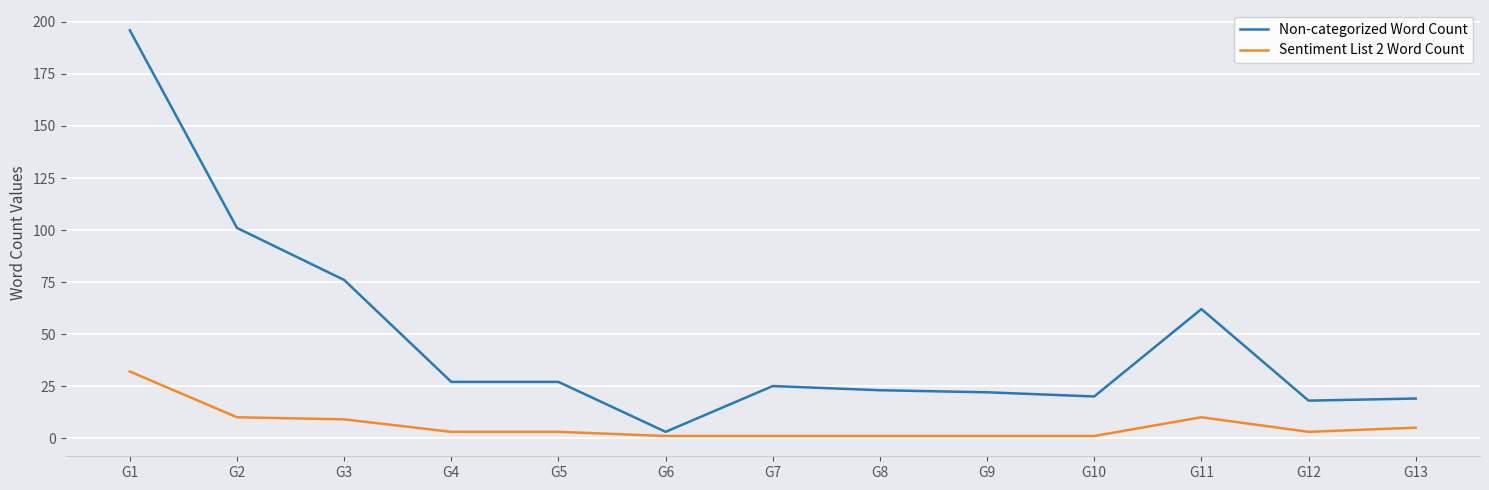

List the series in order of their peak value, highest first.

Non-categorized Word Count, Sentiment List 2 Word Count